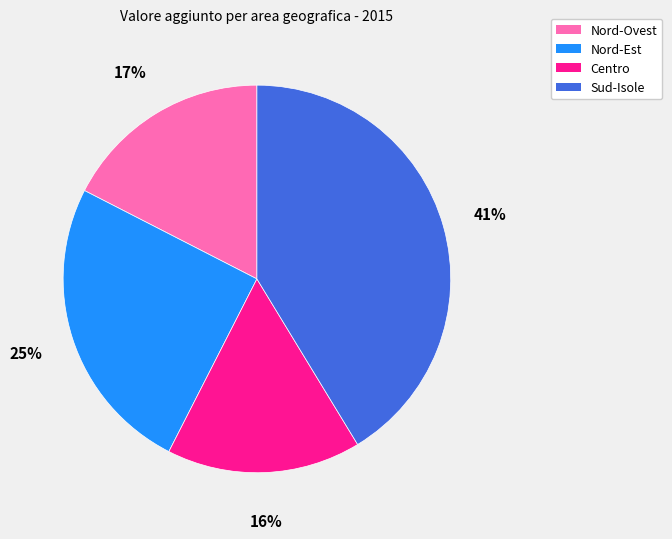

What percentage is the Sud-Isole slice, to the nearest percent?

41%